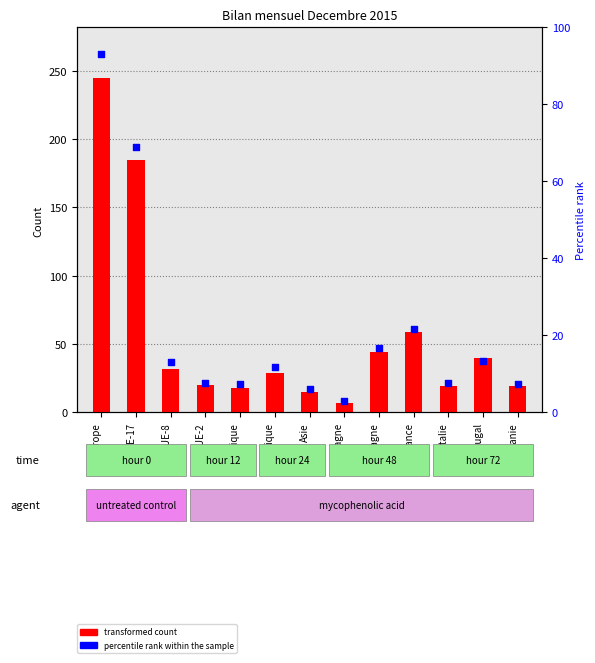

Which series contains the lowest Y value?

percentile rank within the sample